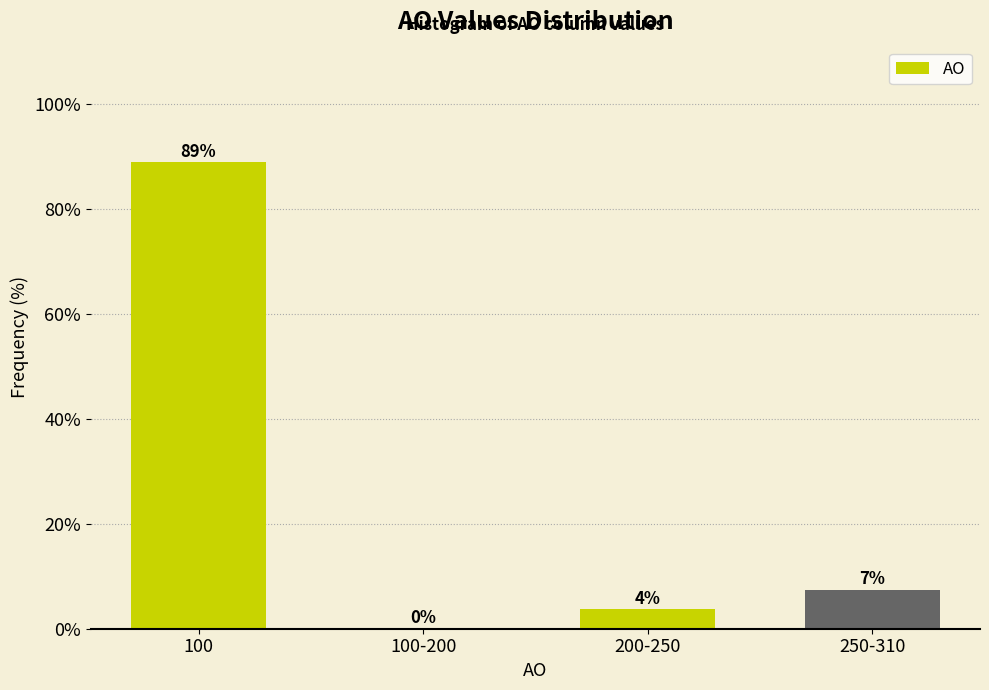

The chart shows a value of 12.6 at 250-310. True or false?

False